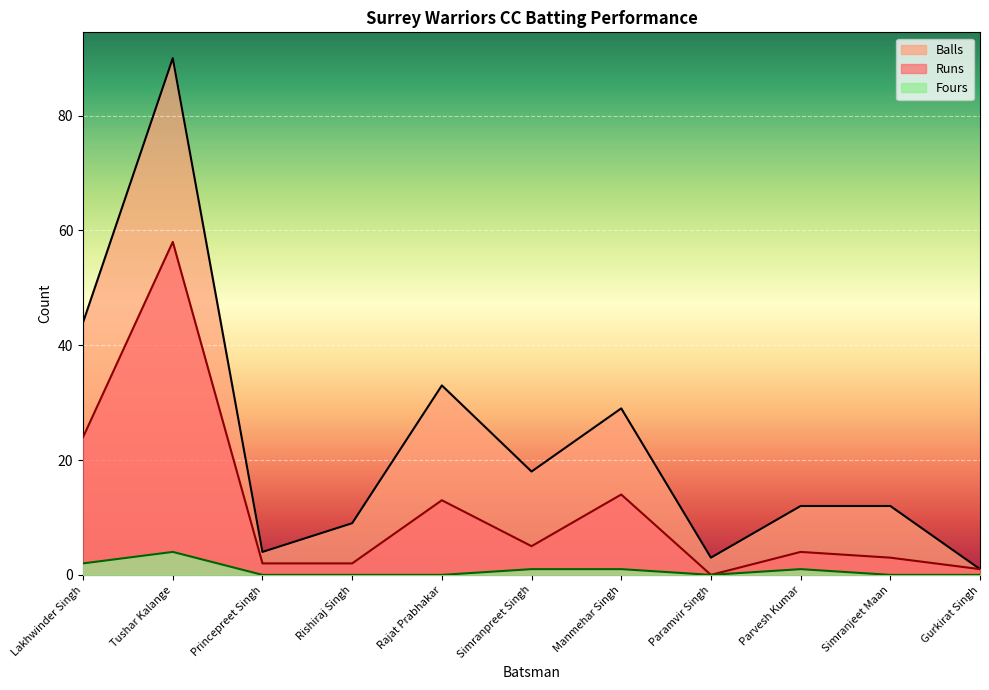

True or false: Balls and Fours cross at least once.

False